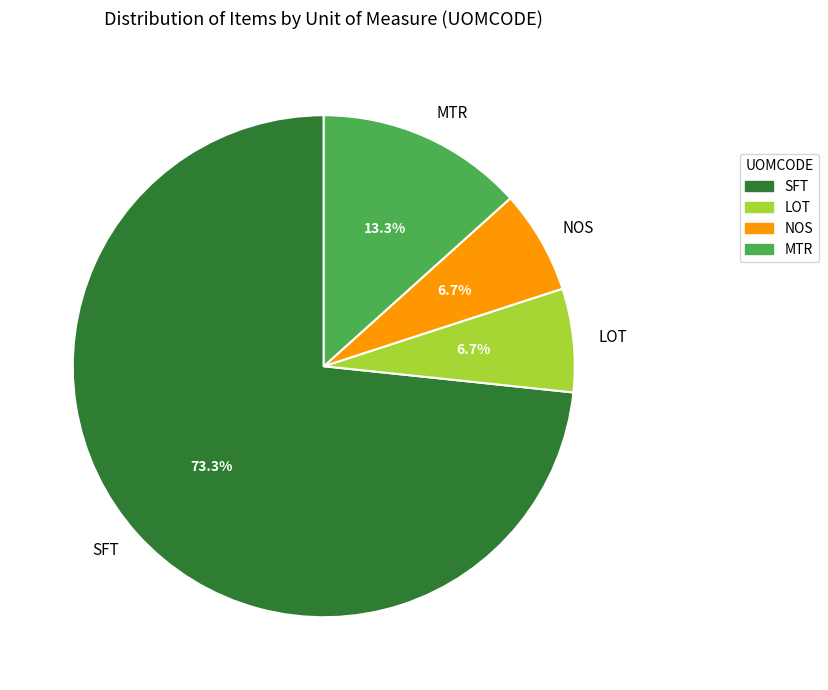

How many segments does this pie chart have?

4